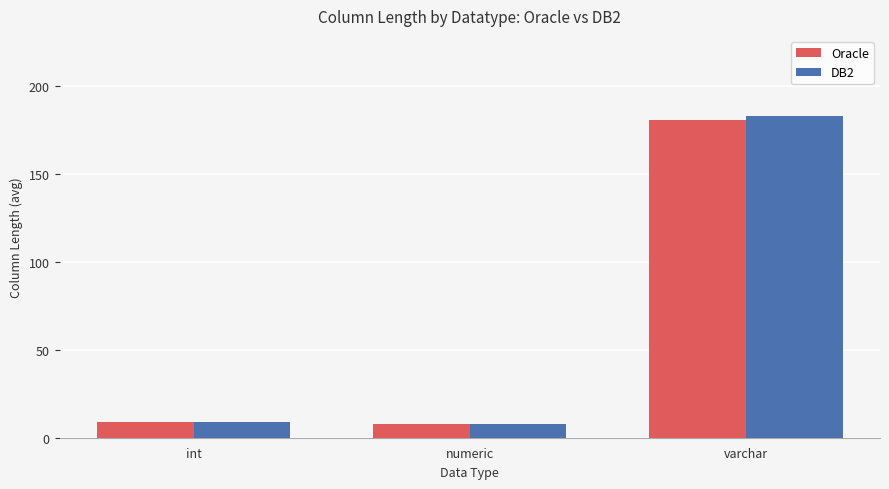

Where is DB2 nearest to the value 95?

int